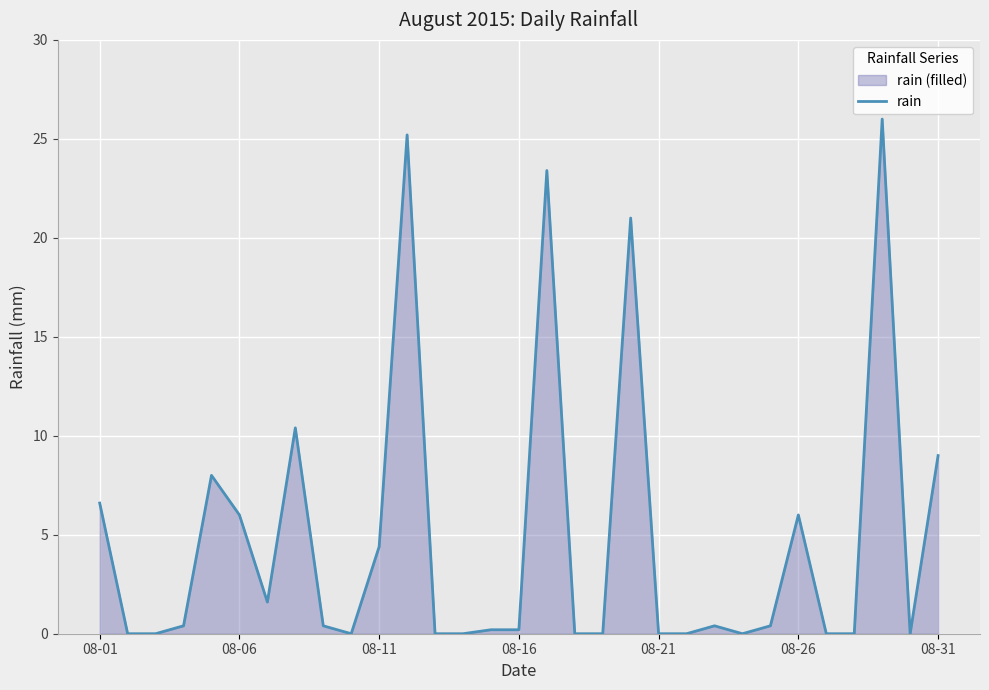

What is the difference between the maximum and minimum values?

26.0